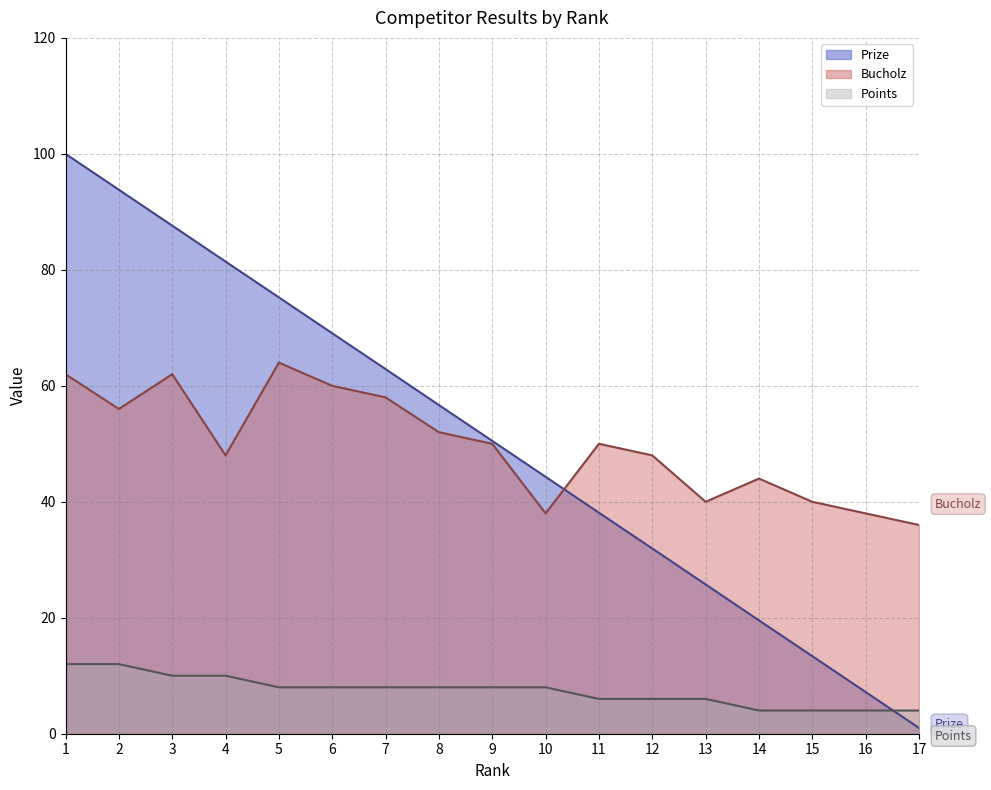

True or false: Points has more than 0 interior local peaks.

False